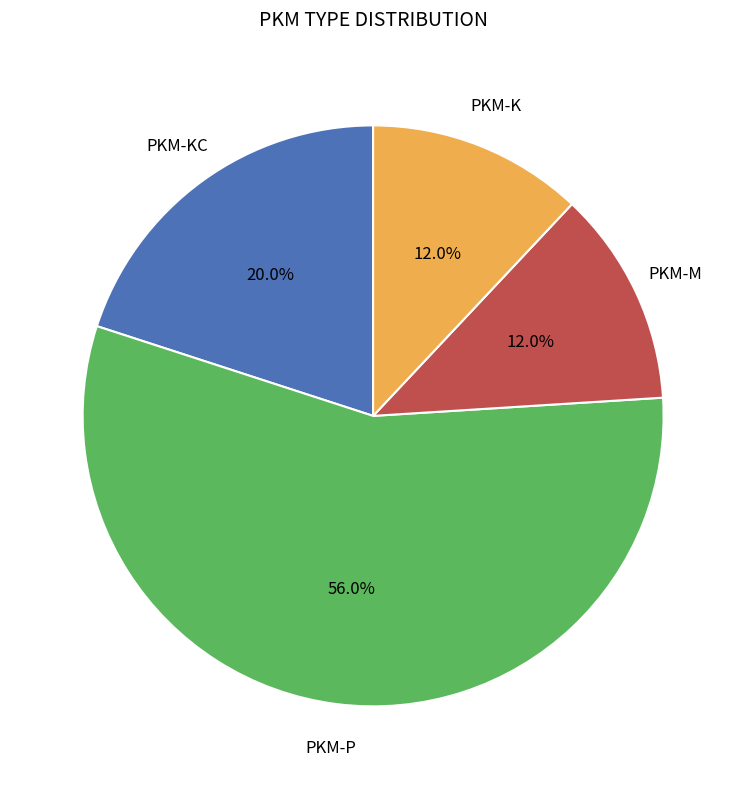

Is there any slice that represents more than half of the pie?

Yes